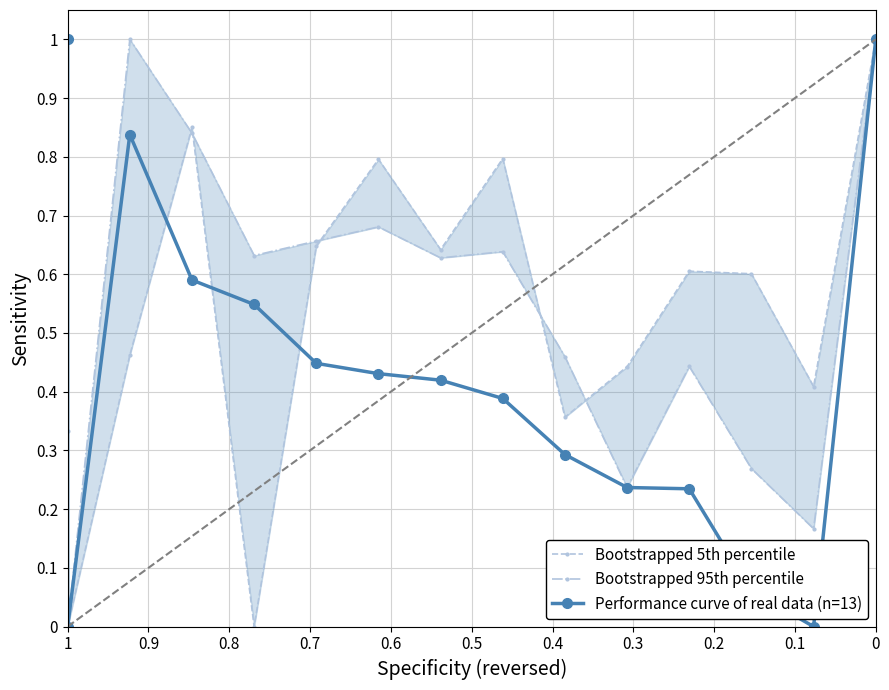

Which category has the highest value in the Bootstrapped 95th percentile series?

1